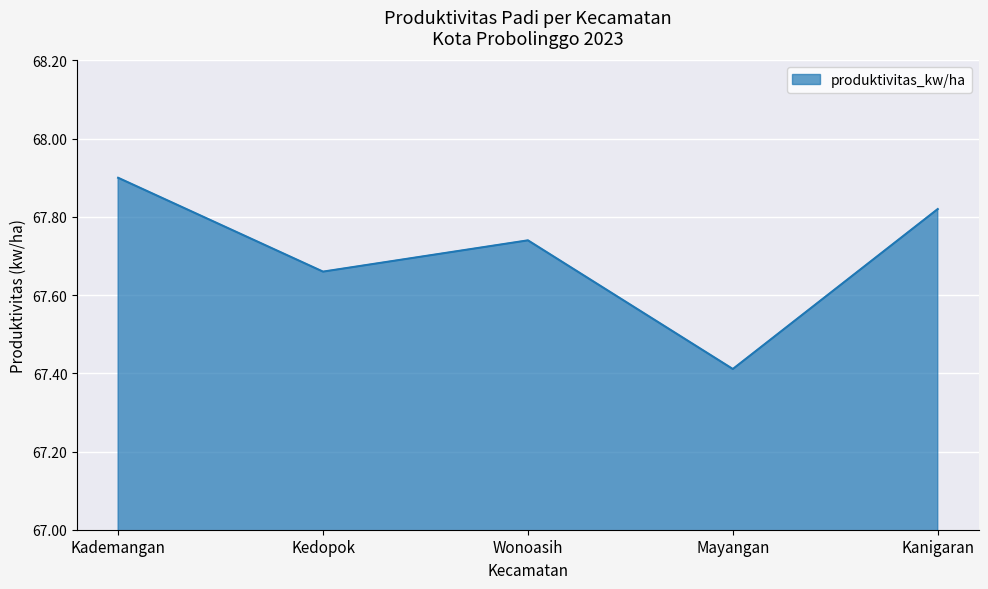

List the labels in order of value, smallest first.

Mayangan, Kedopok, Wonoasih, Kanigaran, Kademangan